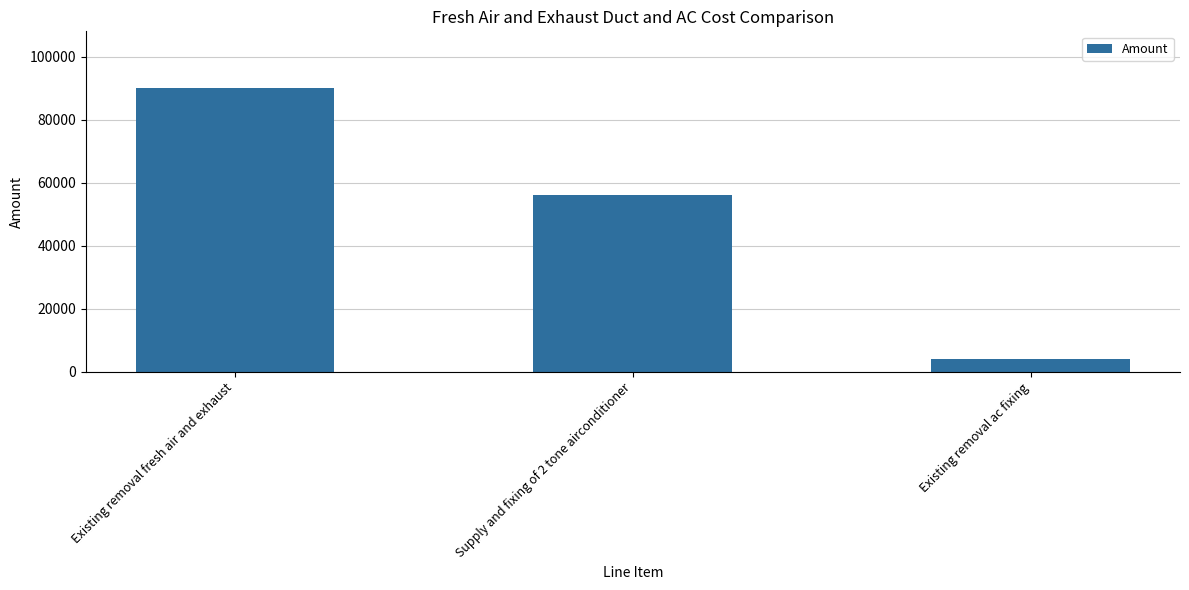

What is the label of the 2nd bar from the right?

Supply and fixing of 2 tone airconditioner